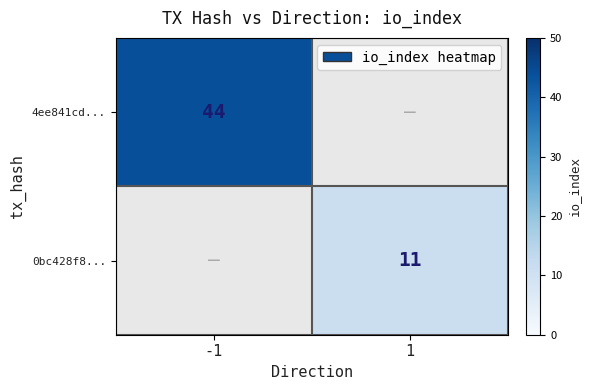

Count the number of categories in the chart.

2